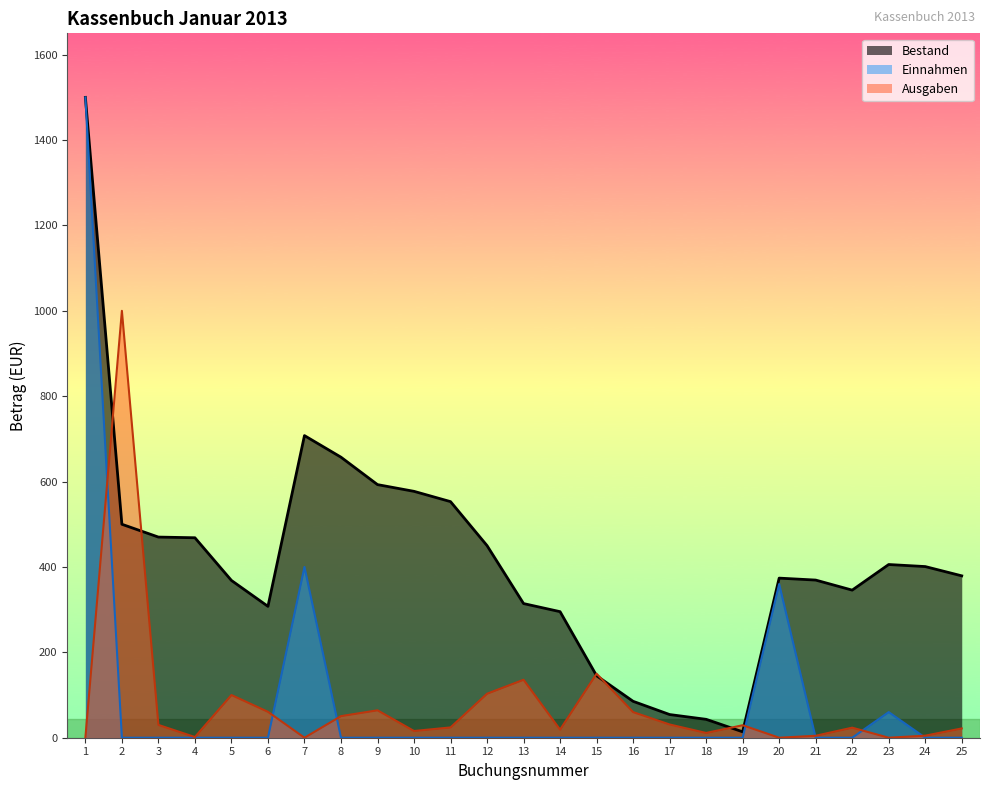

Which series has the largest total across all categories?

Bestand